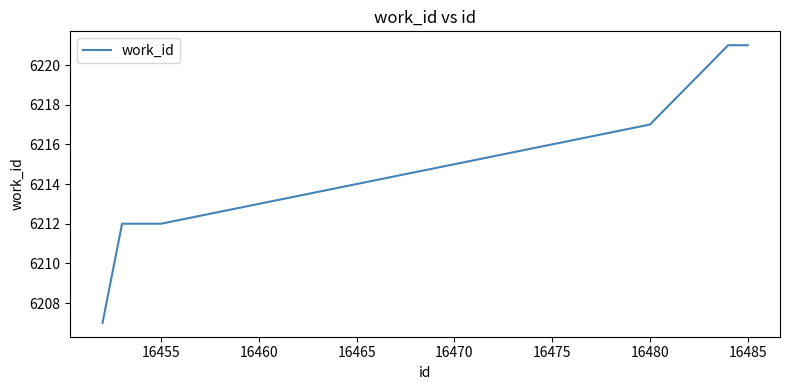

What is the difference between the maximum and minimum values?

14